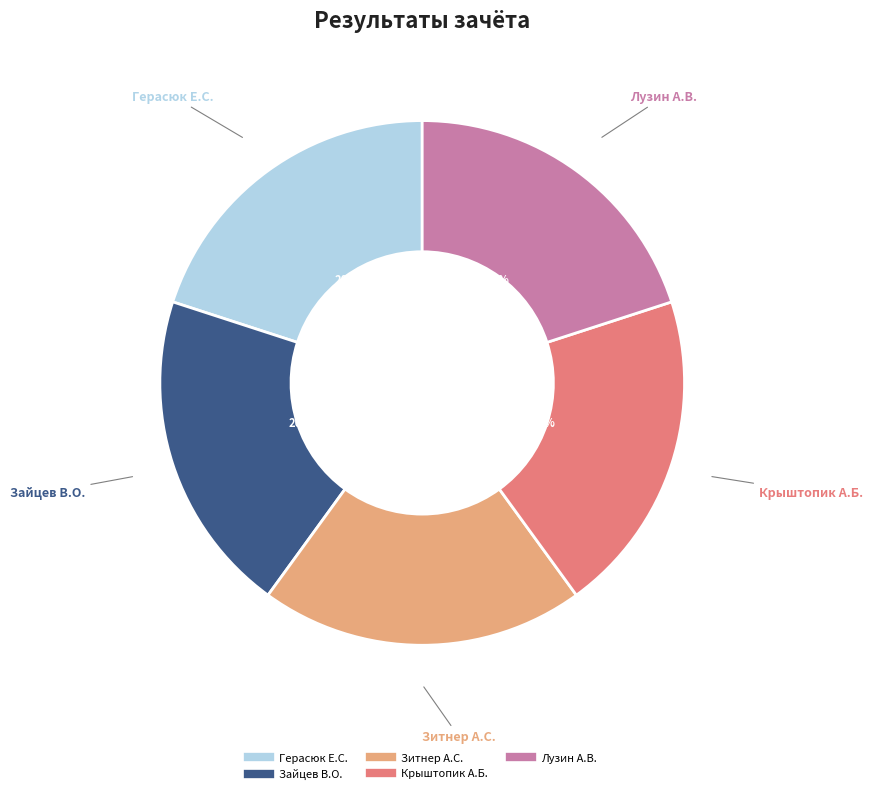

Does any single category account for the majority?

No